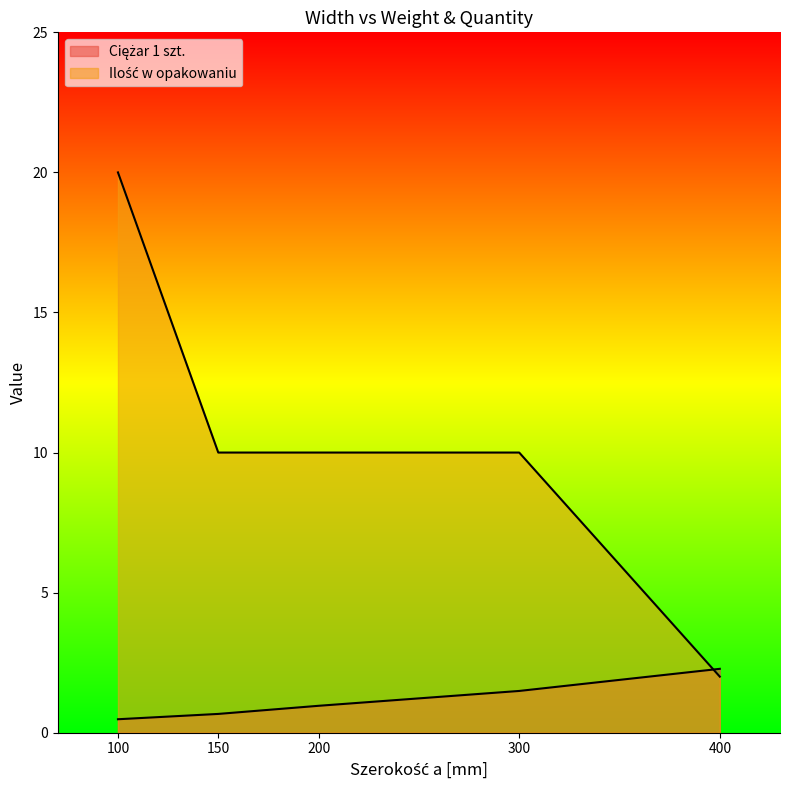

Does the chart have visible grid lines?

No